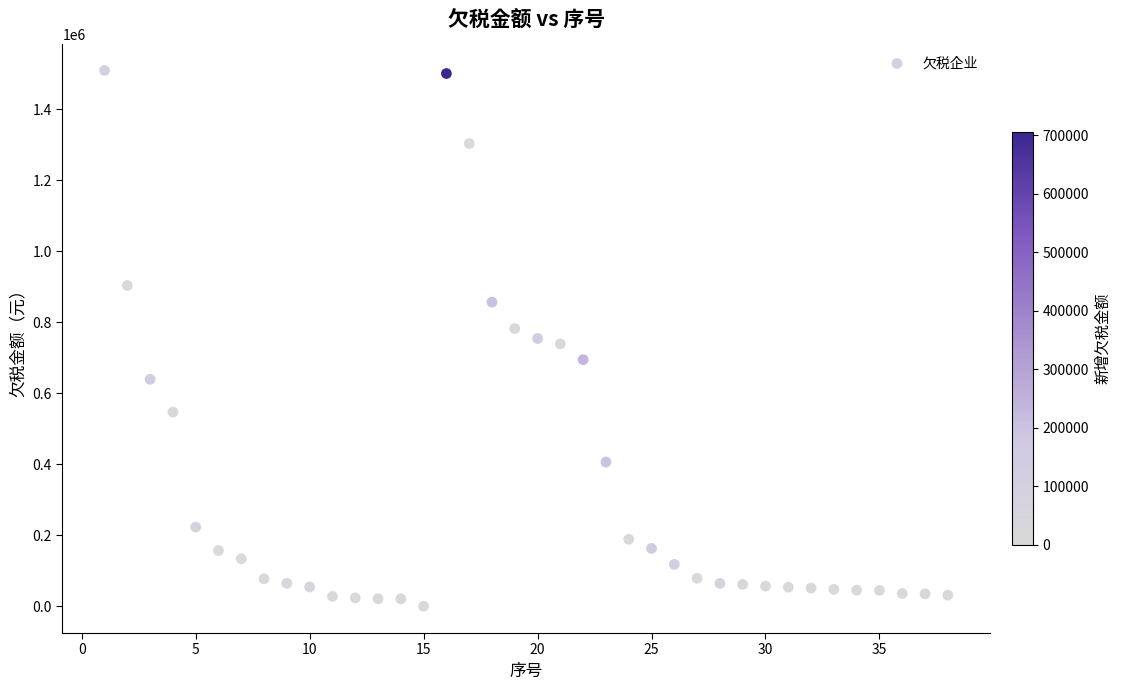

What is the range of Y values (max minus min)?

1509747.6